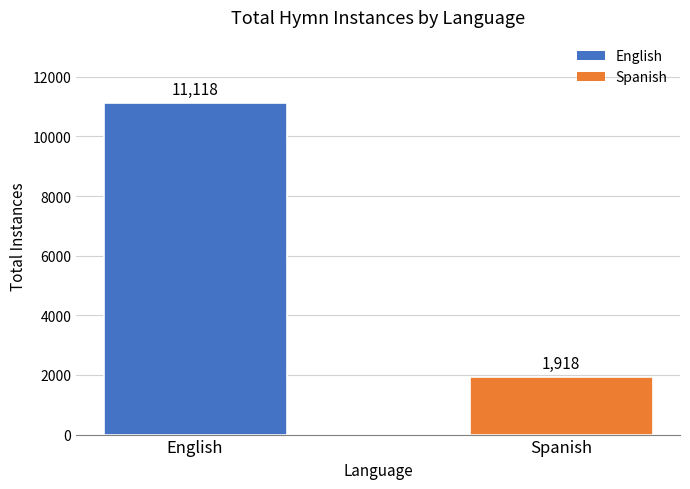

Reading left to right, transcribe all the data shown in this chart.

English=11118	Spanish=1918